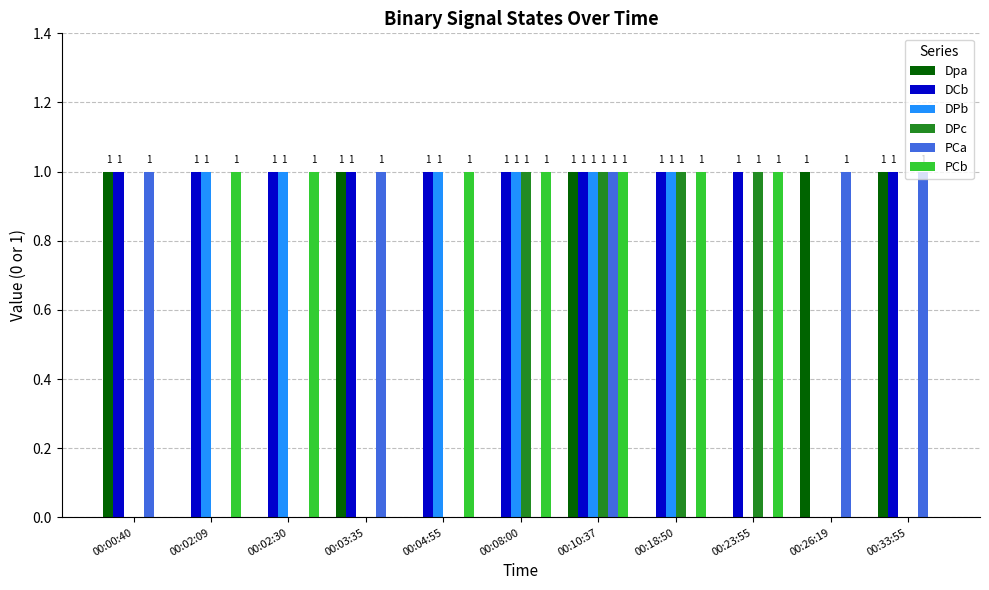

What is the sum of the PCb values at 00:08:00 and 00:02:09?

2